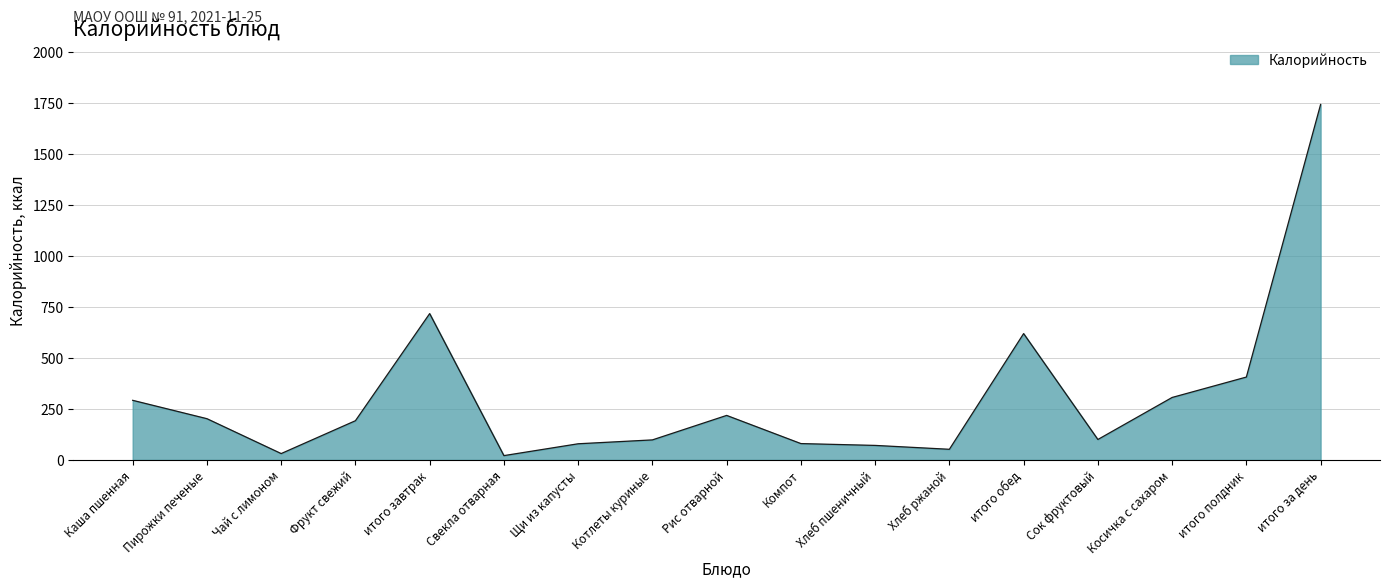

What is the difference between the second highest and minimum values?

696